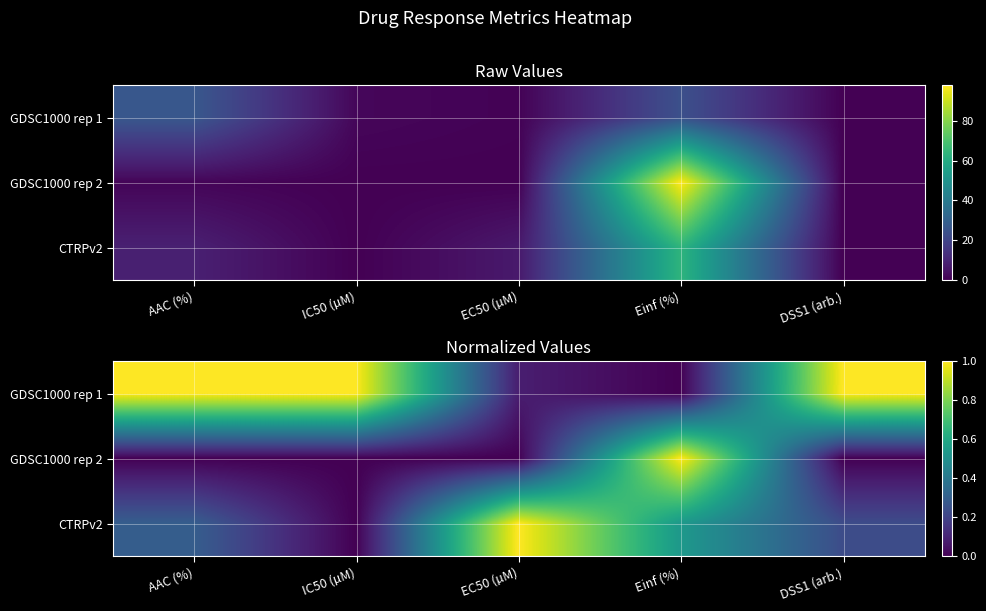

What is the difference between the GDSC1000 rep 1 values at IC50 (µM) and EC50 (µM)?

0.9